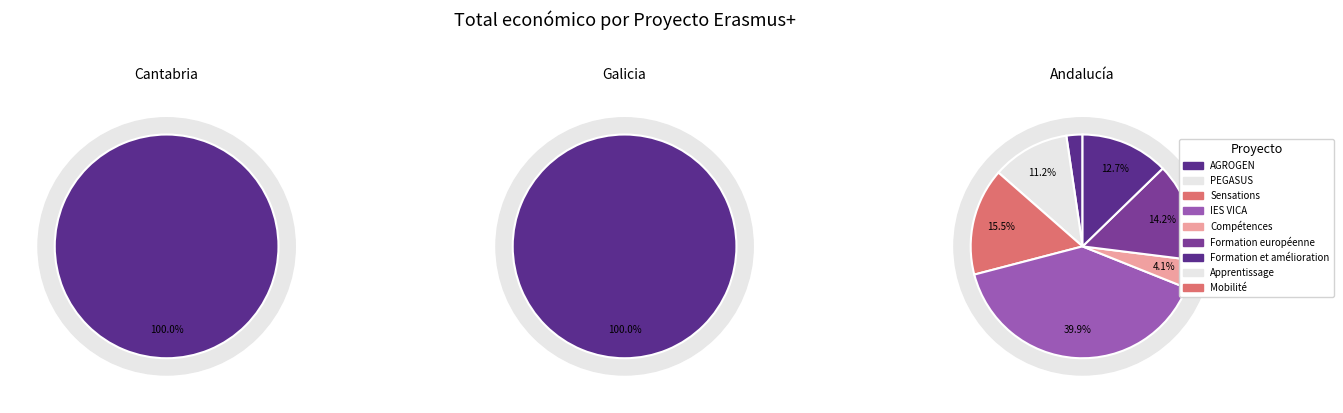

Do Mobilité and Formation européenne together represent more than half of the pie?

No